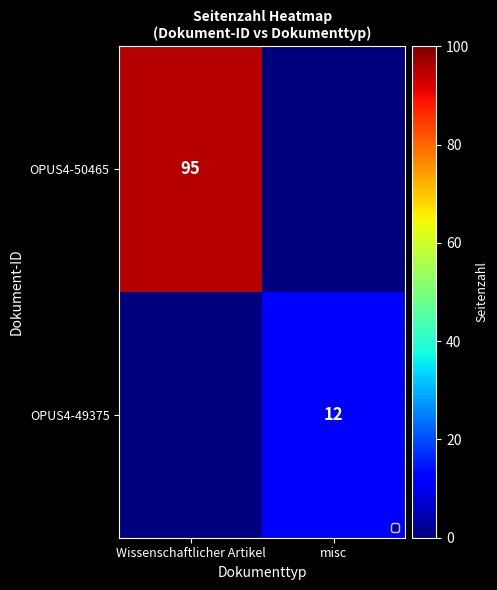

How many data points does each series have?

2